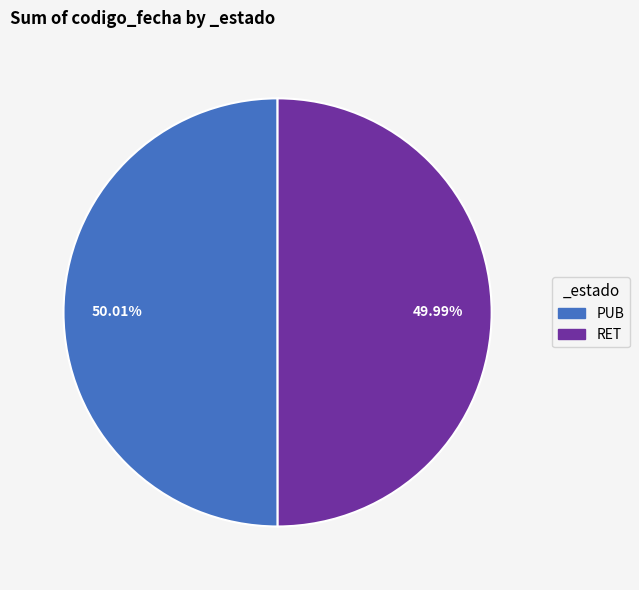

Combined, do RET and PUB account for over 50%?

Yes